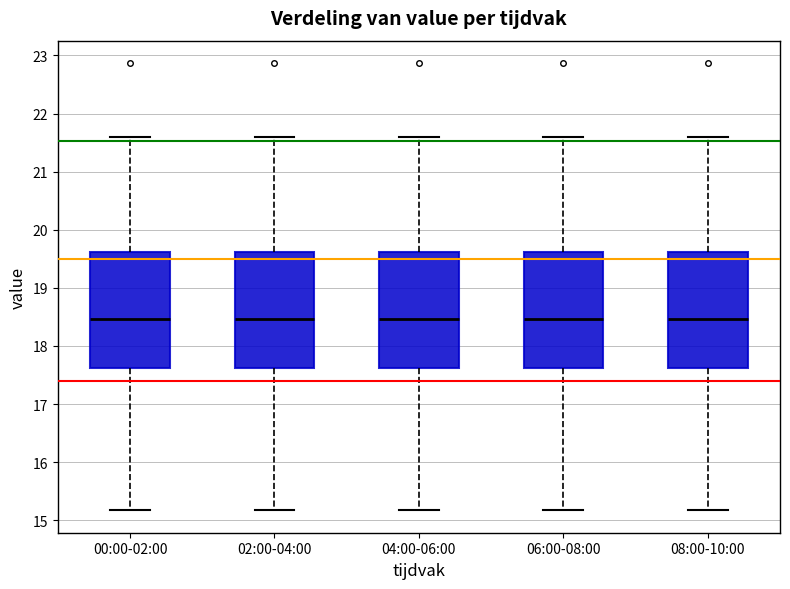

Reading left to right, transcribe this box plot: for each box, give where its median line is, the range the box spans, and where its two whiskers end, as read against the y-axis. The values are not printed on the chart, so give them approximately, as read against the axis.

00:00-02:00: median 18.5, box 17.6 to 19.6, whiskers 15.2 to 21.6
02:00-04:00: median 18.5, box 17.6 to 19.6, whiskers 15.2 to 21.6
04:00-06:00: median 18.5, box 17.6 to 19.6, whiskers 15.2 to 21.6
06:00-08:00: median 18.5, box 17.6 to 19.6, whiskers 15.2 to 21.6
08:00-10:00: median 18.5, box 17.6 to 19.6, whiskers 15.2 to 21.6